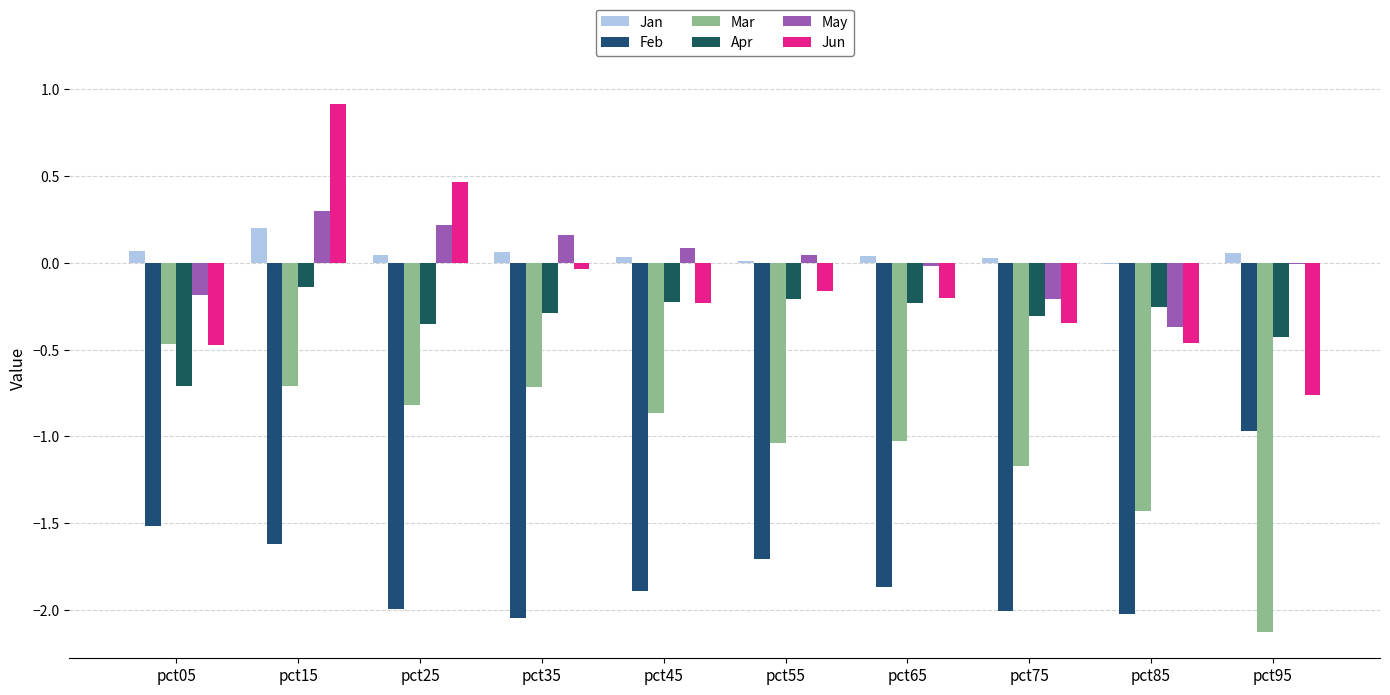

What are all the series names shown in the legend?

Jan, Feb, Mar, Apr, May, Jun